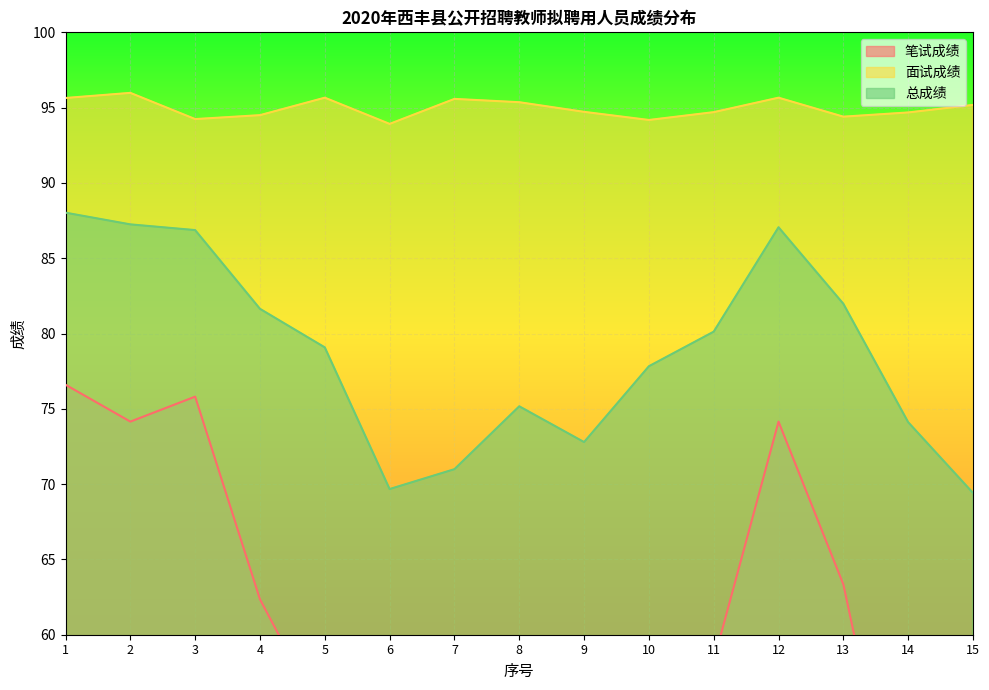

Reading left to right, extract all data points from this chart.

笔试成绩: 1=76.6	2=74.2	3=75.8	4=62.4	5=54.2	6=33.3	7=34.1	8=44.9	9=39.9	10=53.3	11=58.3	12=74.2	13=63.3	14=43.3	15=30.8
面试成绩: 1=95.6	2=96.0	3=94.2	4=94.5	5=95.7	6=93.9	7=95.6	8=95.4	9=94.7	10=94.2	11=94.7	12=95.7	13=94.4	14=94.7	15=95.2
总成绩: 1=88.0	2=87.2	3=86.9	4=81.6	5=79.1	6=69.7	7=71.0	8=75.2	9=72.8	10=77.8	11=80.1	12=87.1	13=82.0	14=74.1	15=69.4